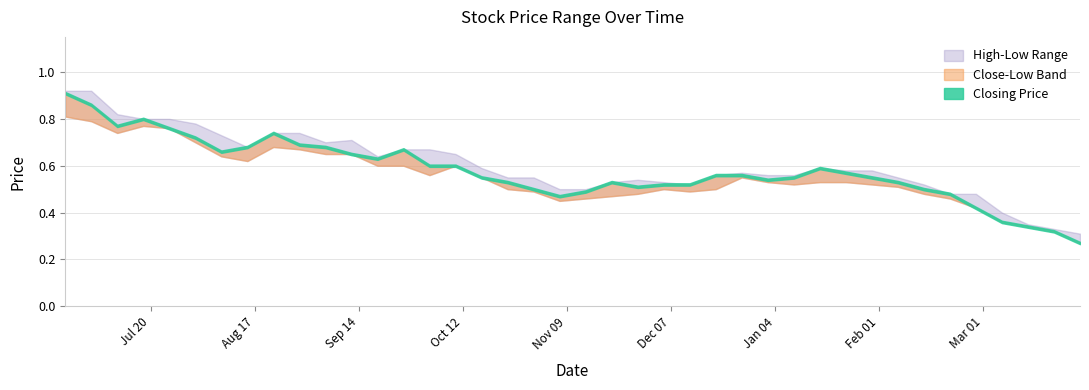

True or false: High has more than 2 interior local peaks.

True